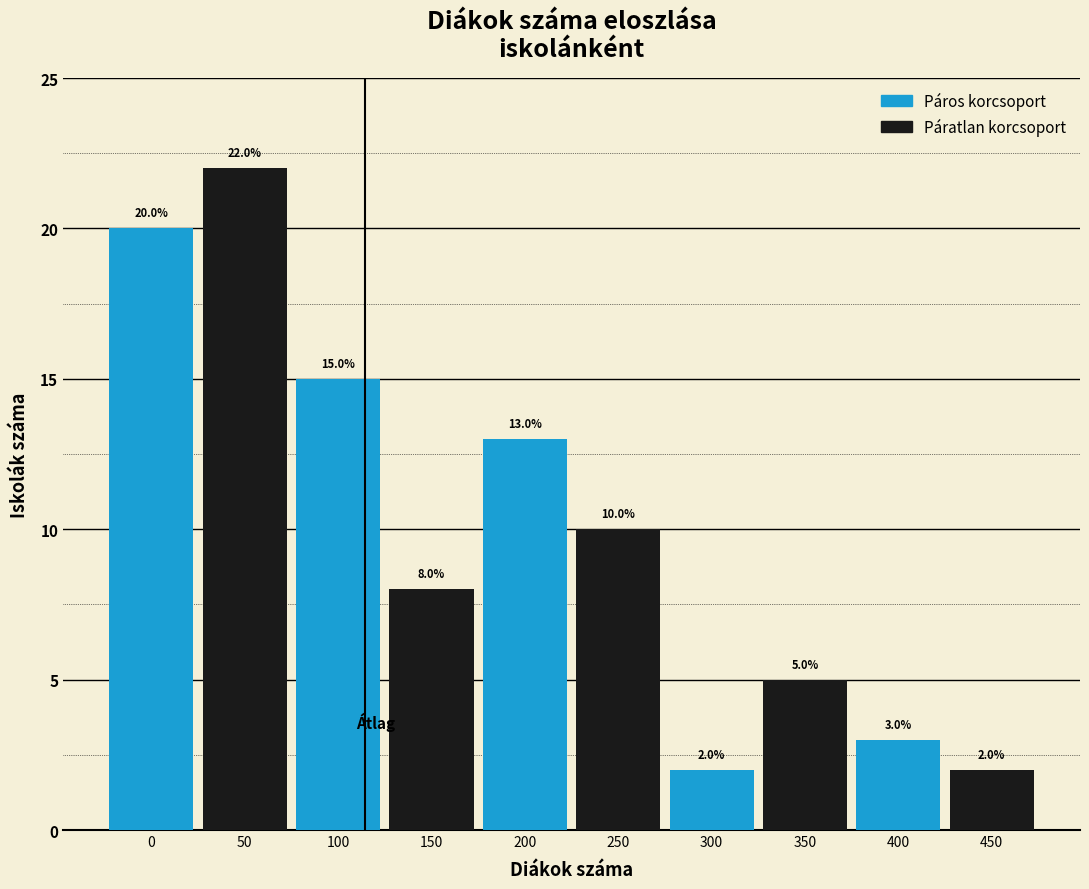

Reading left to right, what are all the values shown in this chart?

0=20	50=22	100=15	150=8	200=13	250=10	300=2	350=5	400=3	450=2